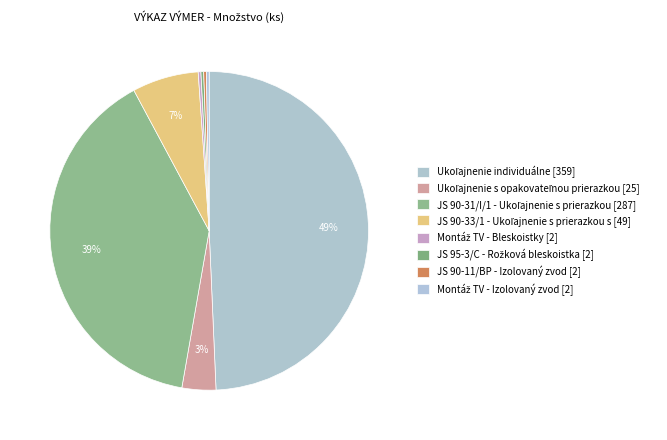

Is there a majority slice in this chart?

No